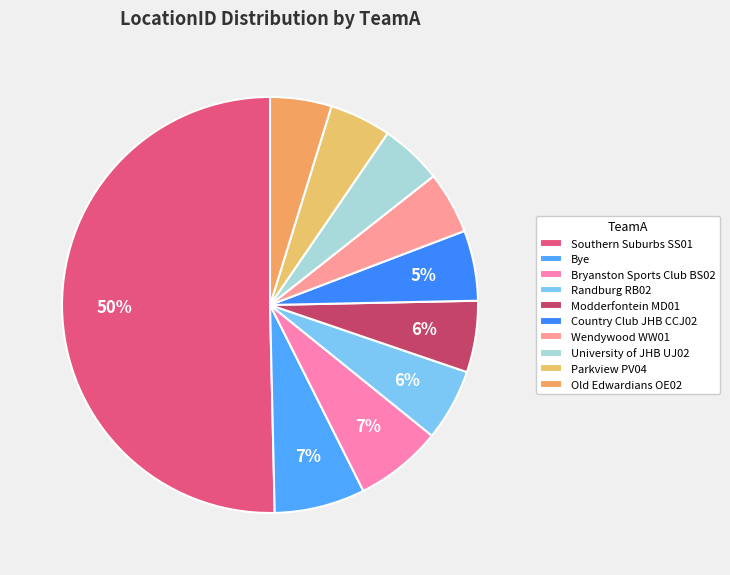

To the nearest percent, what percentage of the pie is Southern Suburbs SS01?

50%